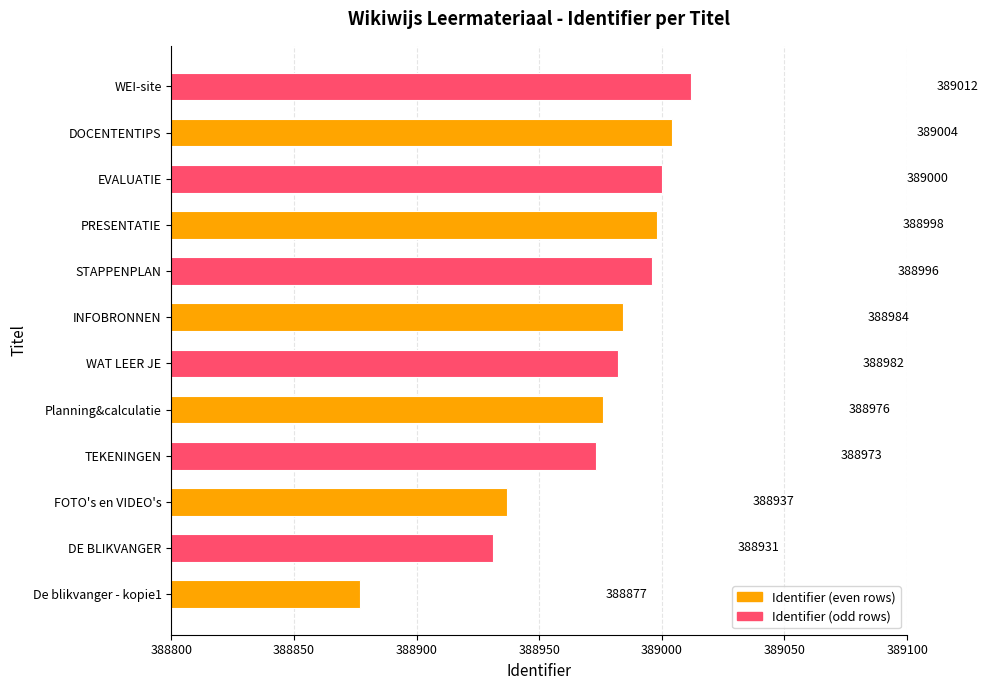

List the labels in order of value, largest first.

WEI-site, DOCENTENTIPS, EVALUATIE, PRESENTATIE, STAPPENPLAN, INFOBRONNEN, WAT LEER JE, Planning&calculatie, TEKENINGEN, FOTO's en VIDEO's, DE BLIKVANGER, De blikvanger - kopie1